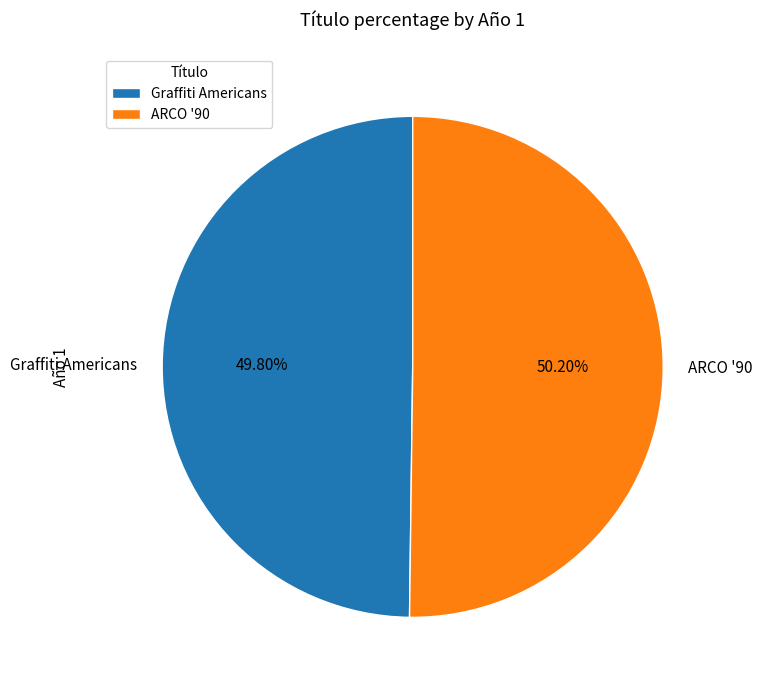

True or false: ARCO '90 accounts for 50% of the total.

True